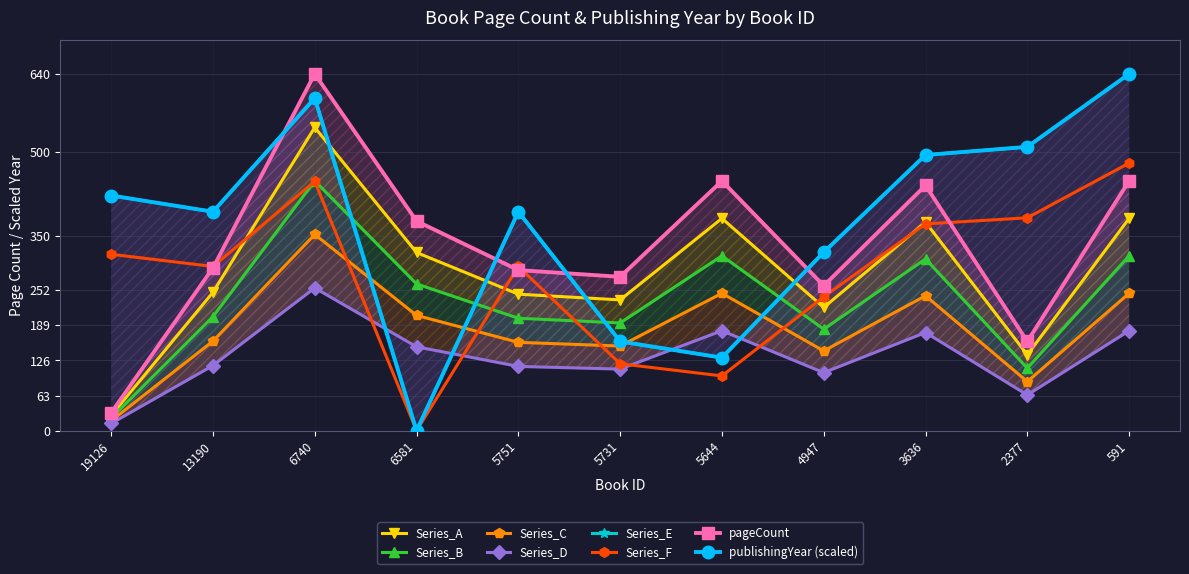

How many values in the publishingYear series exceed 392?

7